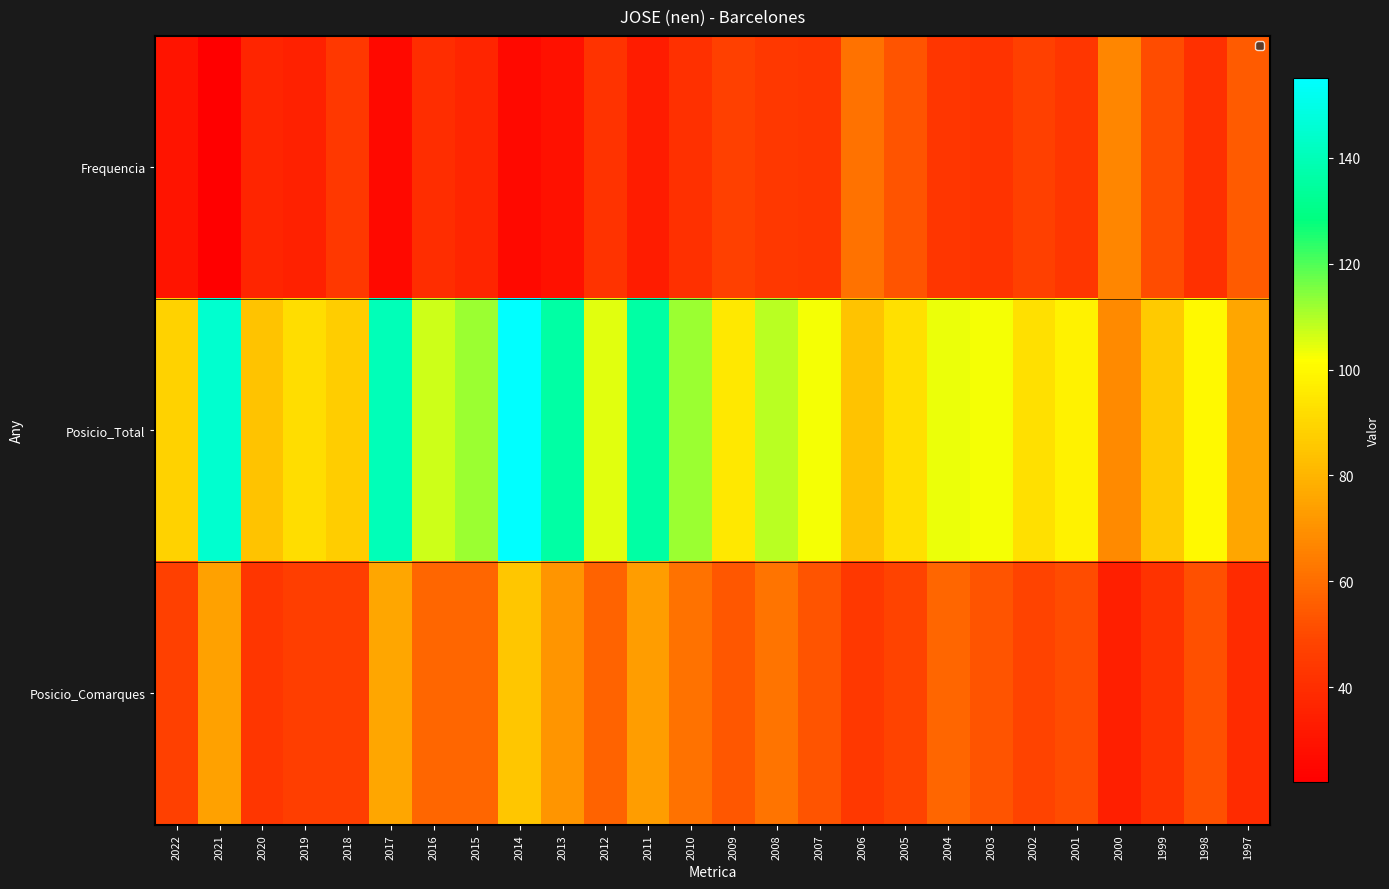

Reading left to right, transcribe all the data shown in this chart.

Frequencia: 2022=30	2021=22	2020=37	2019=35	2018=44	2017=26	2016=40	2015=37	2014=26	2013=29	2012=42	2011=33	2010=41	2009=47	2008=44	2007=43	2006=61	2005=53	2004=43	2003=42	2002=47	2001=43	2000=67	1999=51	1998=41	1997=55
Posicio_Total: 2022=89	2021=145	2020=84	2019=92	2018=87	2017=140	2016=107	2015=112	2014=155	2013=136	2012=105	2011=136	2010=112	2009=95	2008=109	2007=103	2006=84	2005=93	2004=104	2003=103	2002=93	2001=98	2000=68	1999=86	1998=100	1997=76
Posicio_Comarques: 2022=47	2021=74	2020=43	2019=46	2018=46	2017=76	2016=58	2015=58	2014=85	2013=71	2012=57	2011=73	2010=61	2009=54	2008=62	2007=53	2006=44	2005=48	2004=58	2003=53	2002=48	2001=51	2000=34	1999=42	1998=52	1997=39